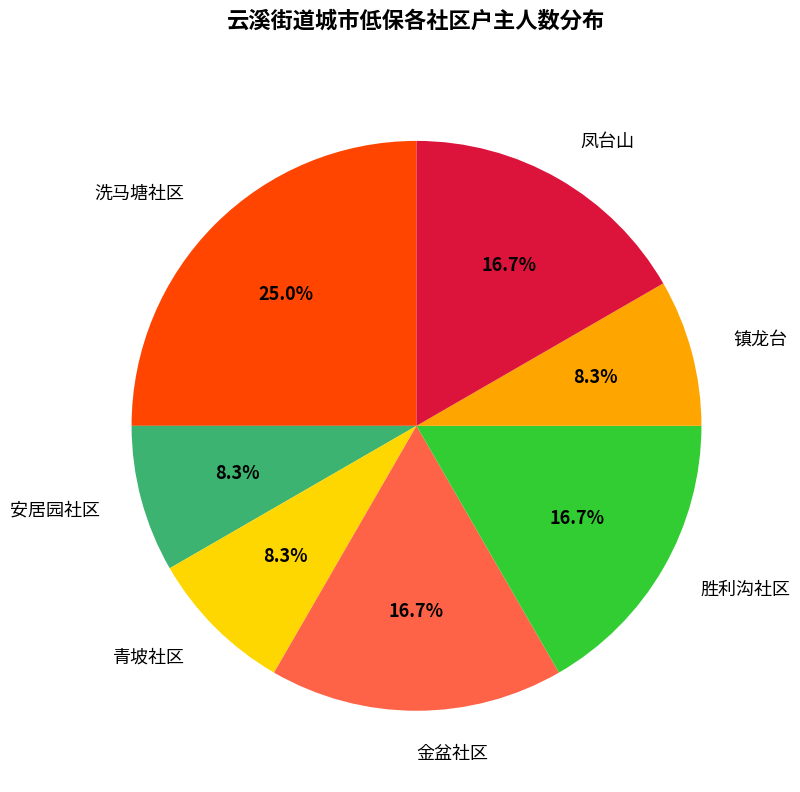

To the nearest percent, what is the difference between the largest and smallest slice percentages?

17%